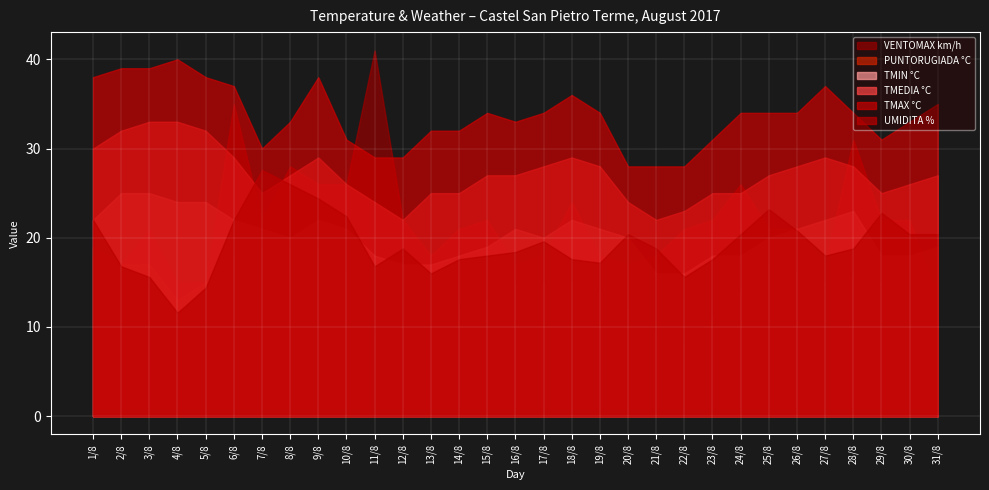

Where do PUNTORUGIADA °C and VENTOMAX km/h first cross each other?

30/8 and 31/8